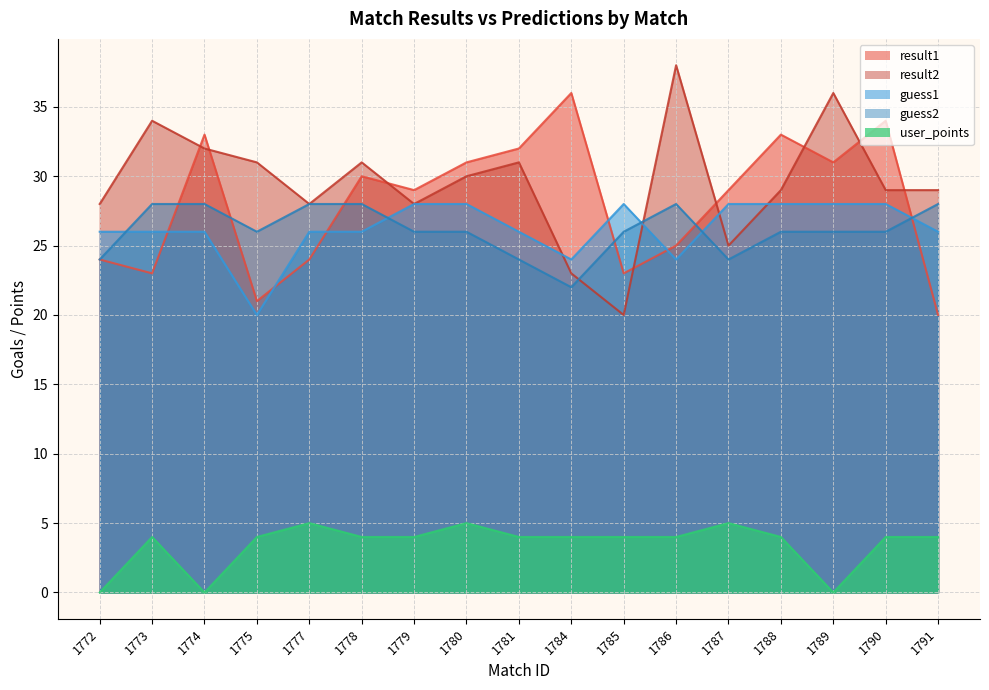

At which category does result2 reach its first local peak?

1773